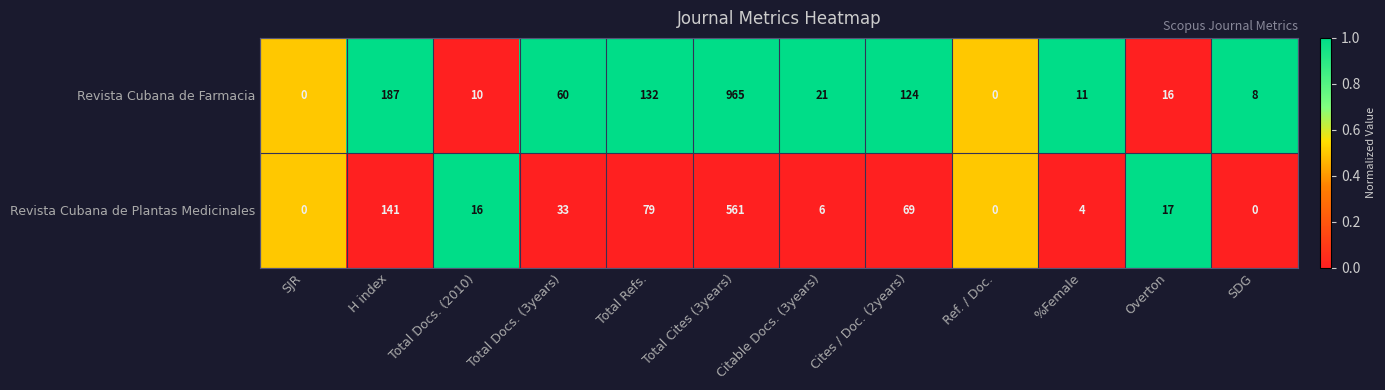

List the series in order of their peak value, highest first.

Revista Cubana de Farmacia, Revista Cubana de Plantas Medicinales